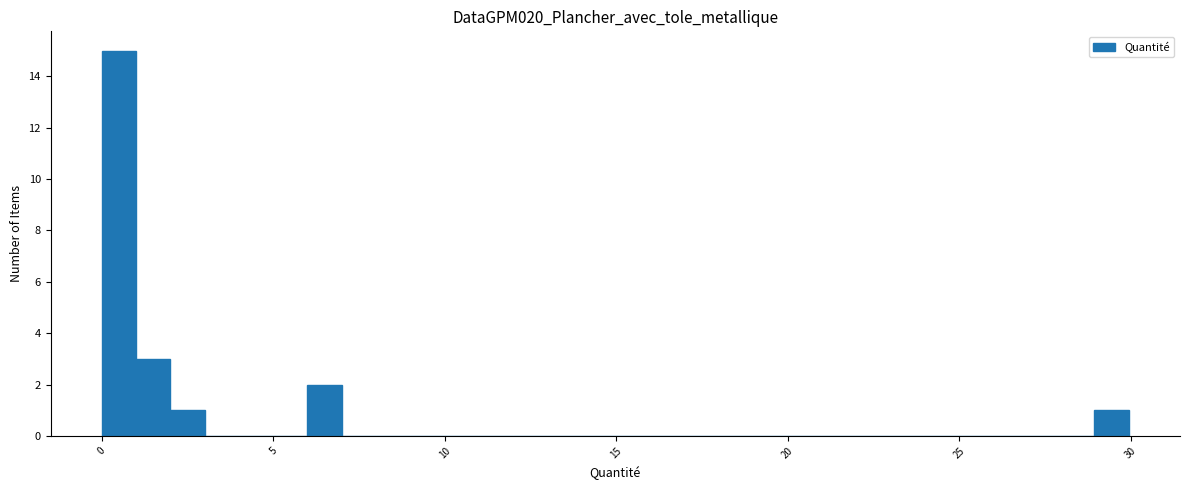

Around what value on the x-axis is the tallest bar? Give the approximate position of its centre, as read against the axis.

0.5